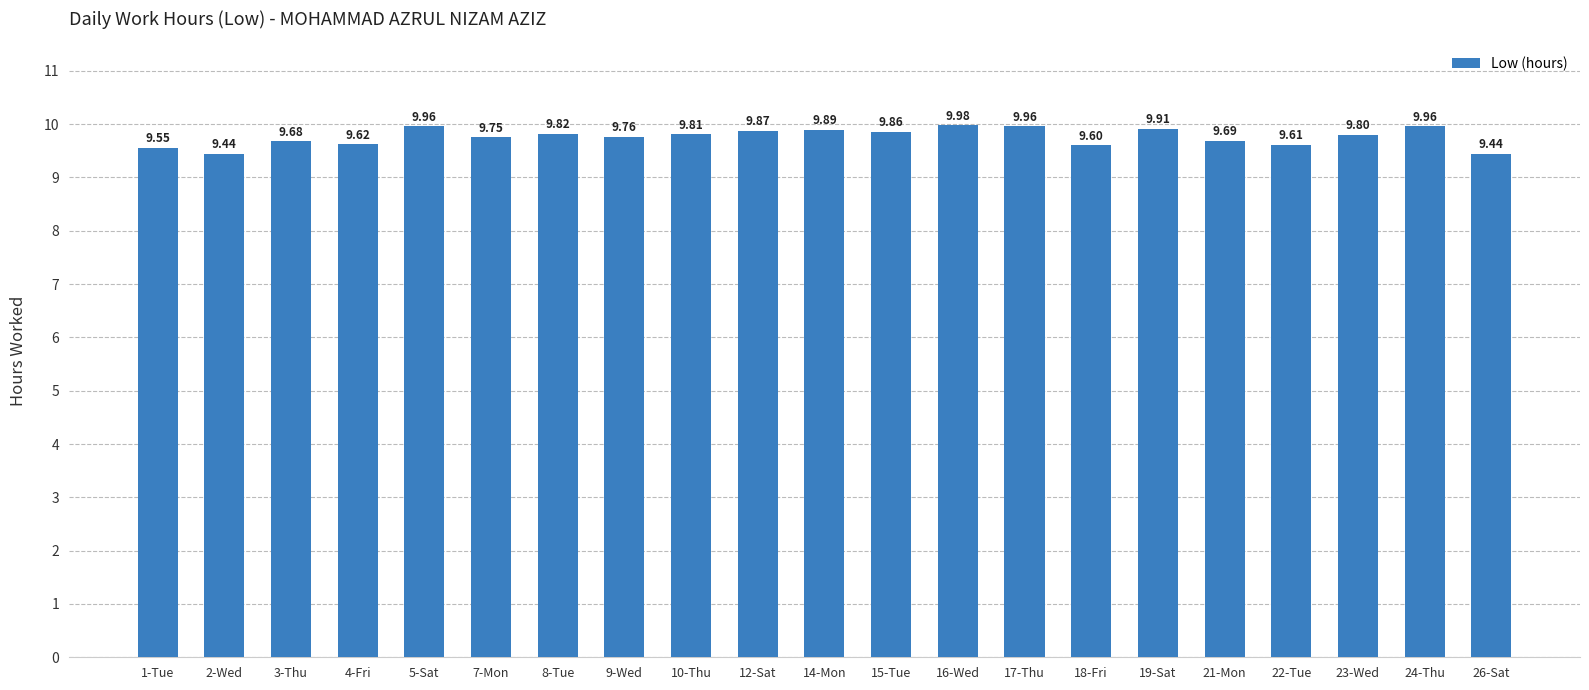

Does the chart contain stacked bars?

No